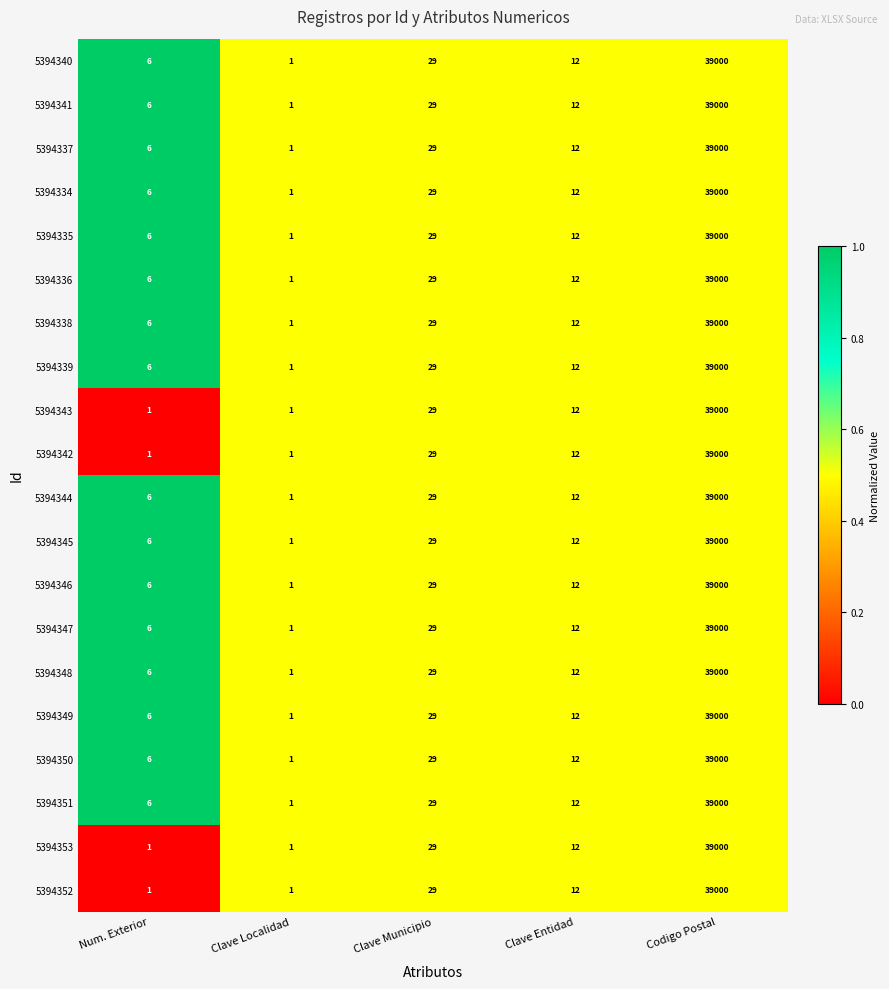

Which category has the highest value in the 5394344 series?

Codigo Postal